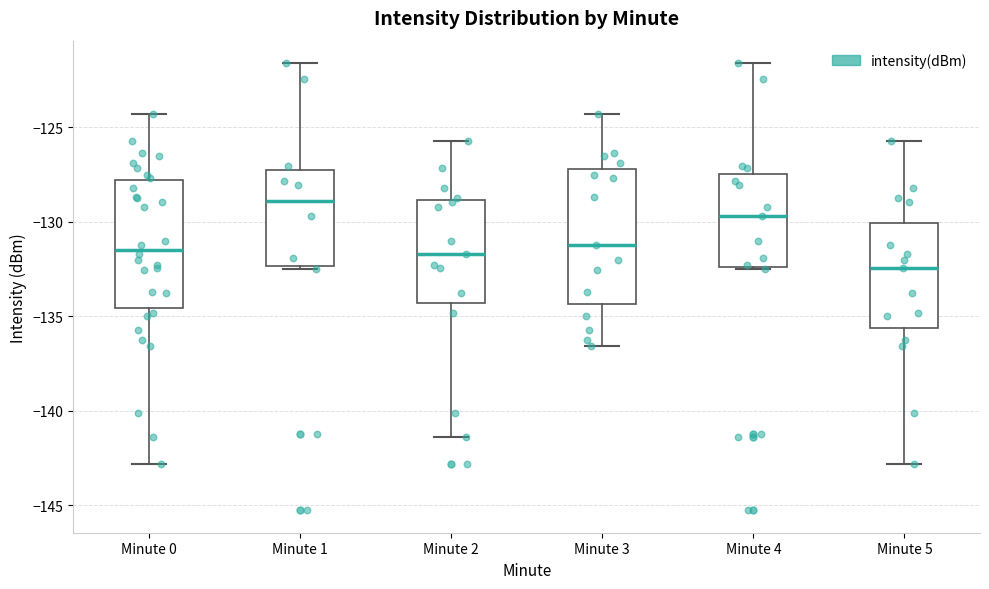

Where does the median line of the box for Minute 5 sit on the y-axis? The values are not printed on the chart, so give them approximately, as read against the axis.

-132.5